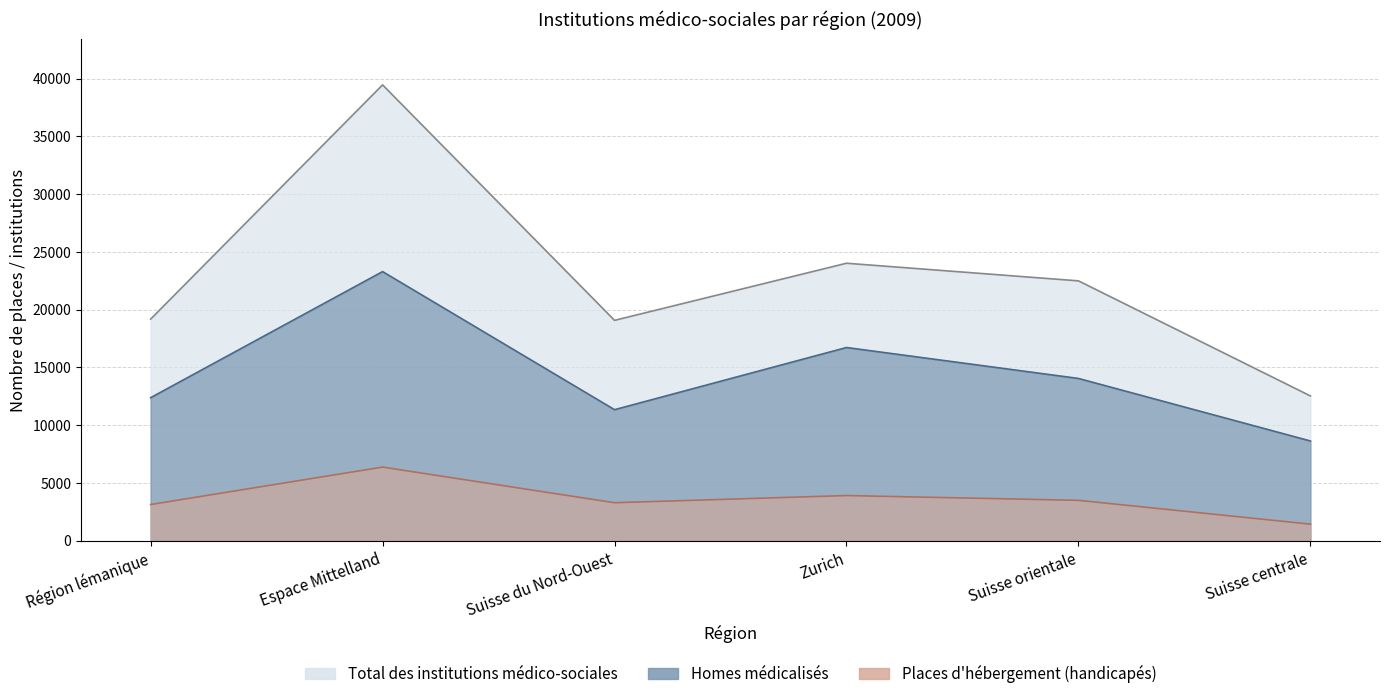

What is the label of the 3rd point from the right?

Zurich